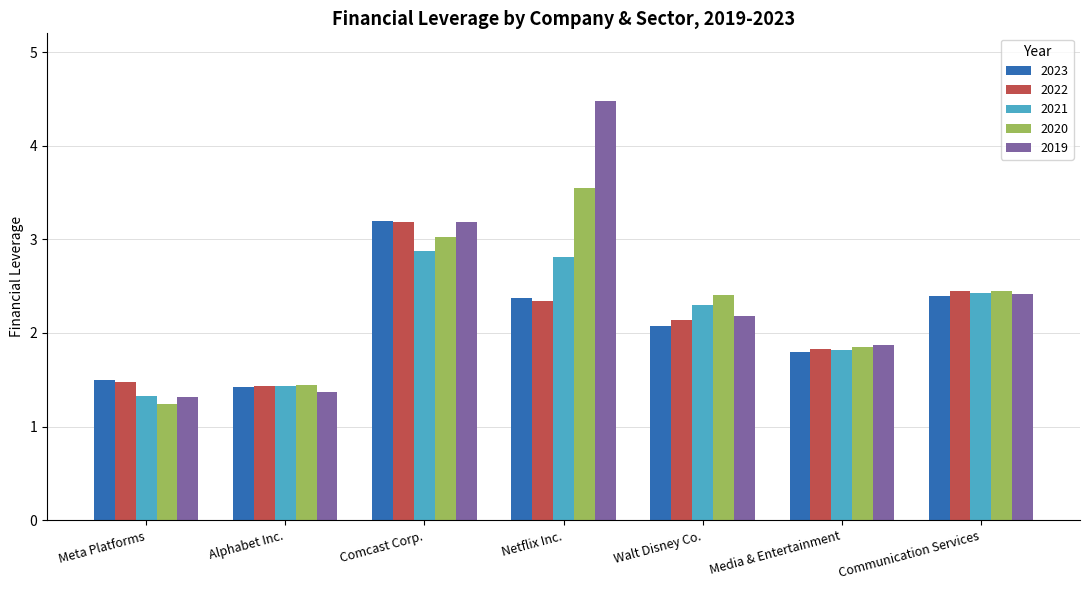

What are all the series names shown in the legend?

2023, 2022, 2021, 2020, 2019